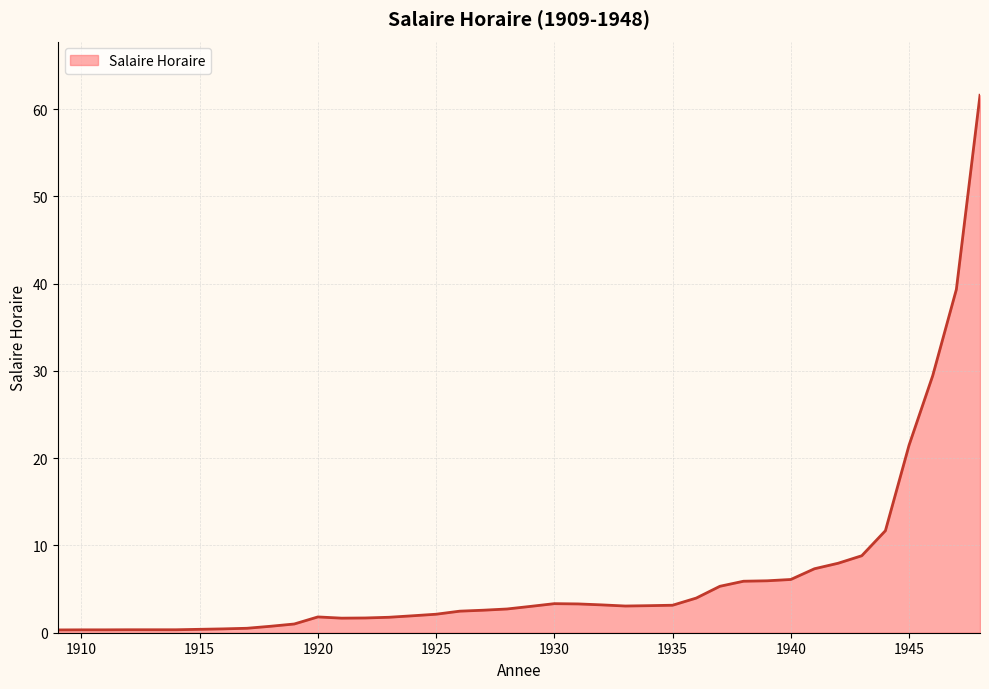

What is the maximum value shown in the chart?

61.6